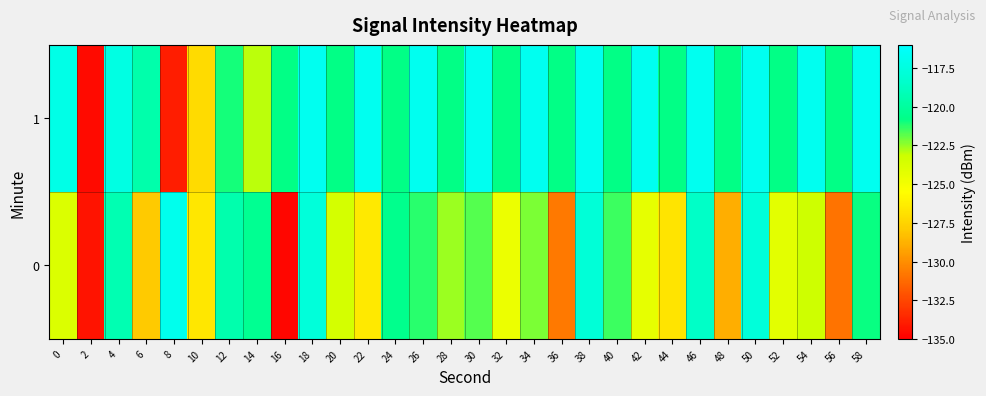

Which series has the largest total across all categories?

1